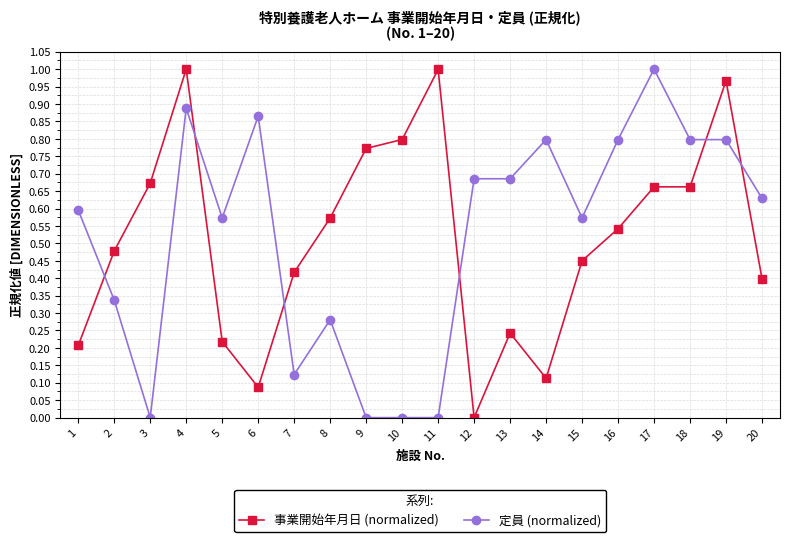

At which category does 定員 (normalized) reach its first local peak?

4